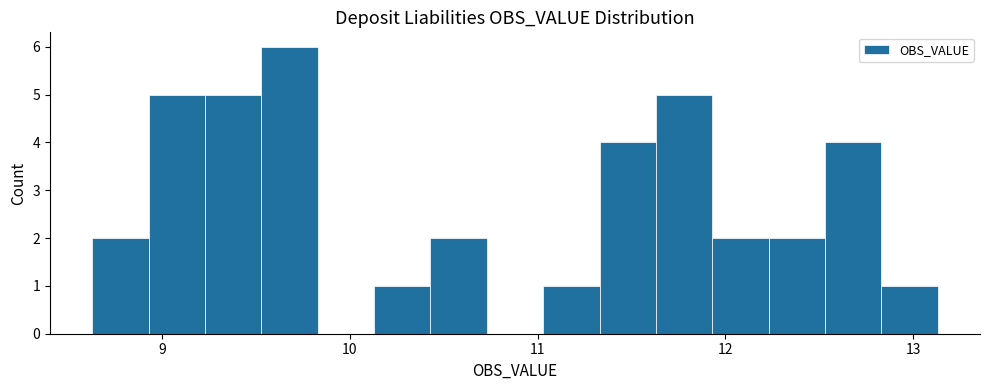

Around what value on the x-axis is the tallest bar? Give the approximate position of its centre, as read against the axis.

9.7